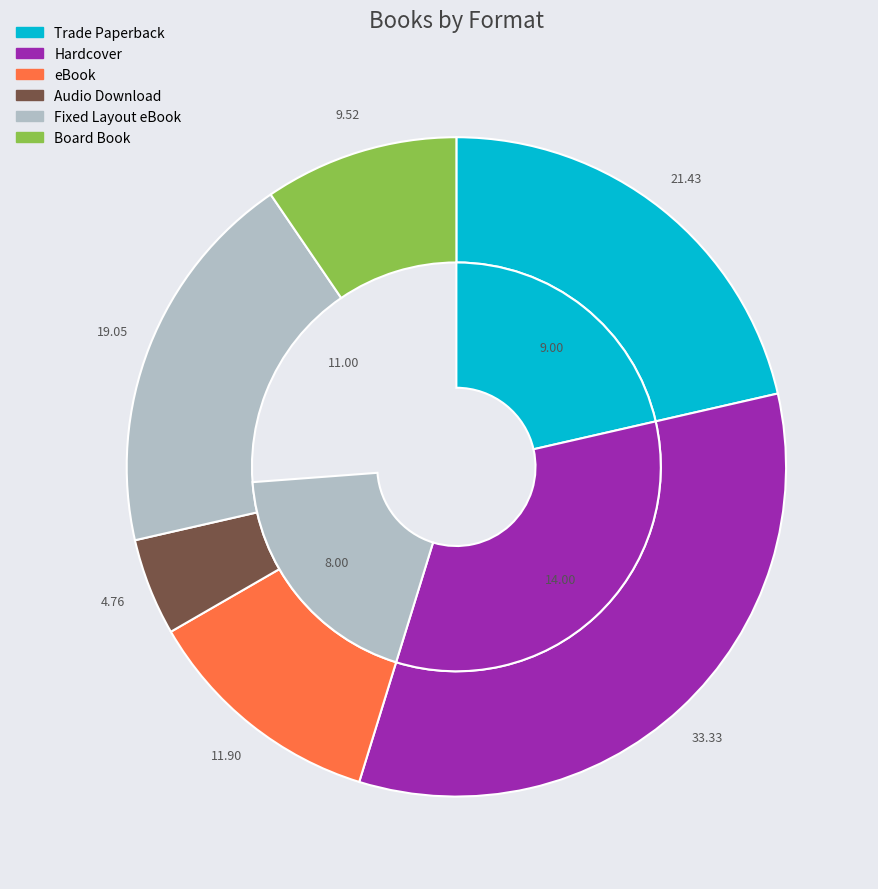

To the nearest percent, what portion does Audio Download represent?

5%